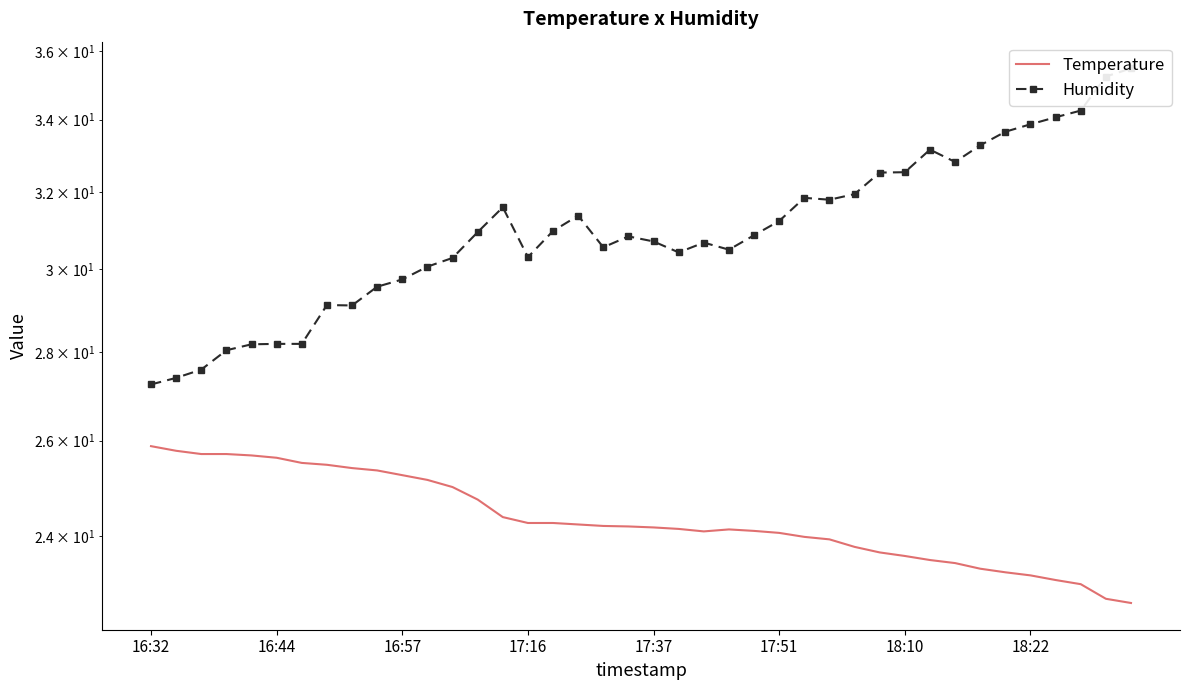

The Temperature series shows 24.0 at 26. True or false?

True